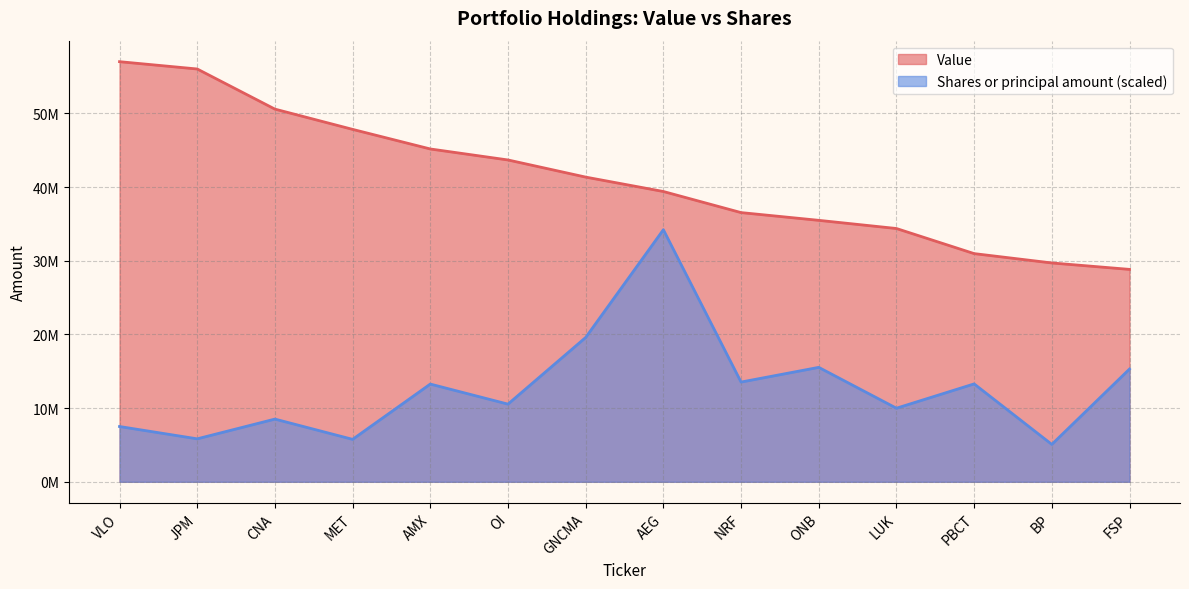

Is it true that Shares or principal amount equals 5074127.2 at BP?

True